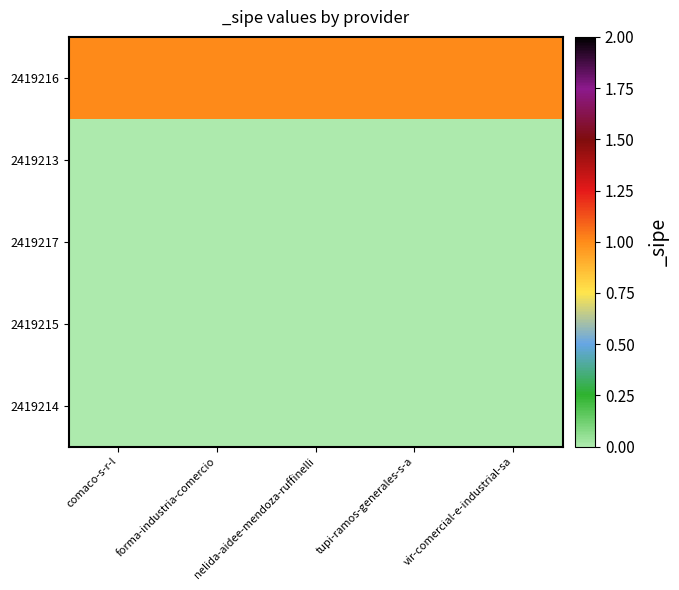

Which series has the largest total across all categories?

2419216